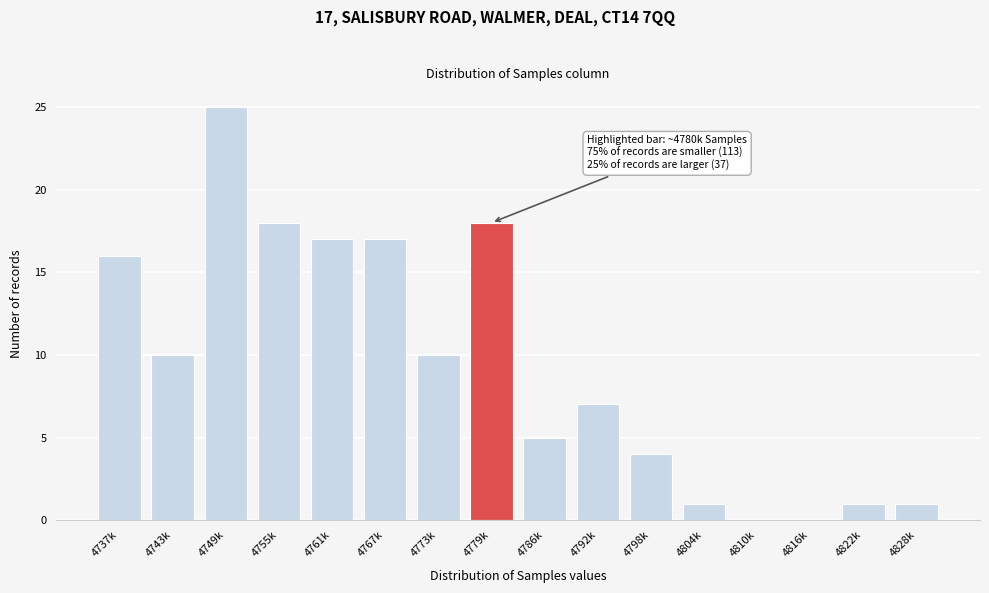

Reading left to right, transcribe all the data shown in this chart.

4737k=16	4743k=10	4749k=25	4755k=18	4761k=17	4767k=17	4773k=10	4779k=18	4786k=5	4792k=7	4798k=4	4804k=1	4810k=0	4816k=0	4822k=1	4828k=1